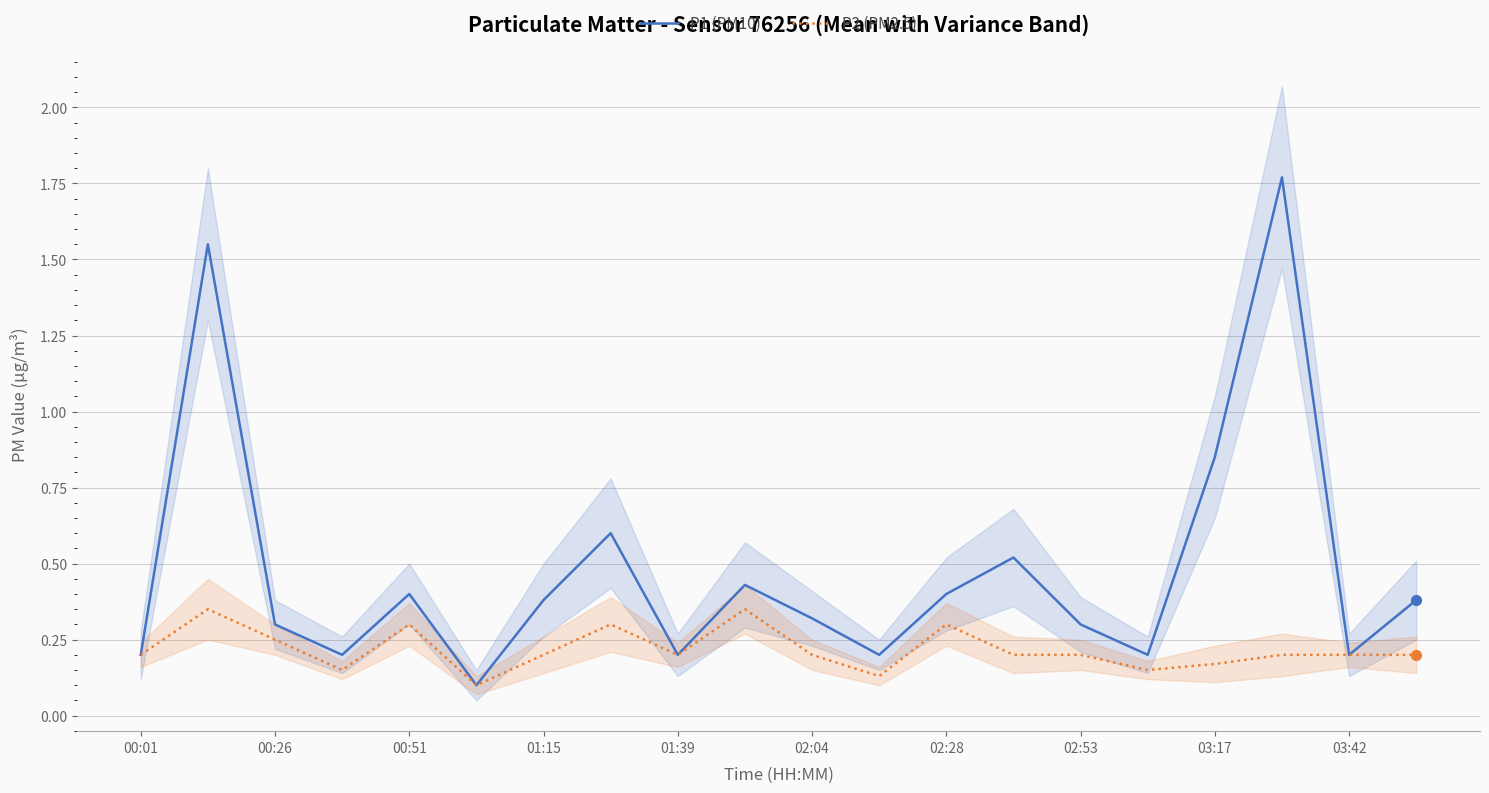

Which series has the largest Y range (max minus min)?

P1 (PM10)